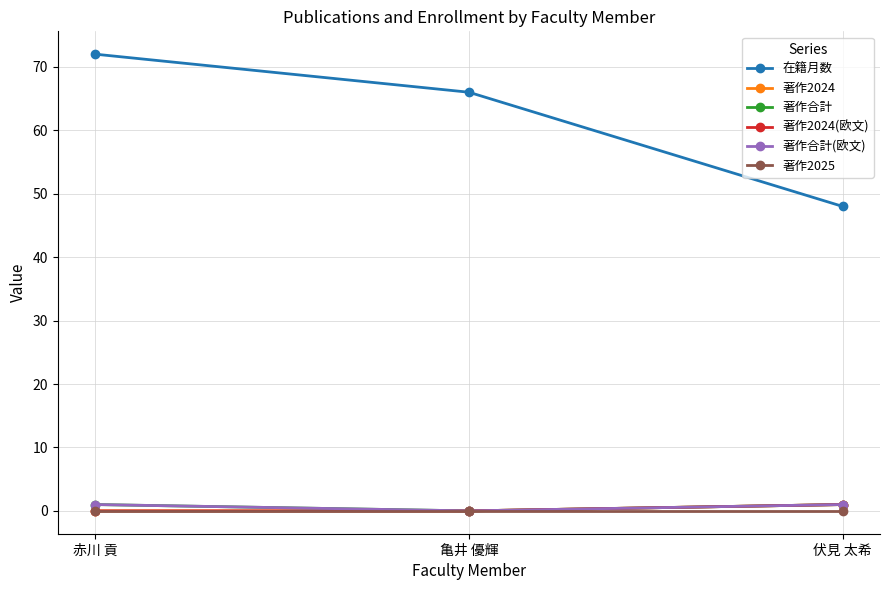

What is the difference between the 著作合計 values at 赤川 貢 and 亀井 優輝?

1